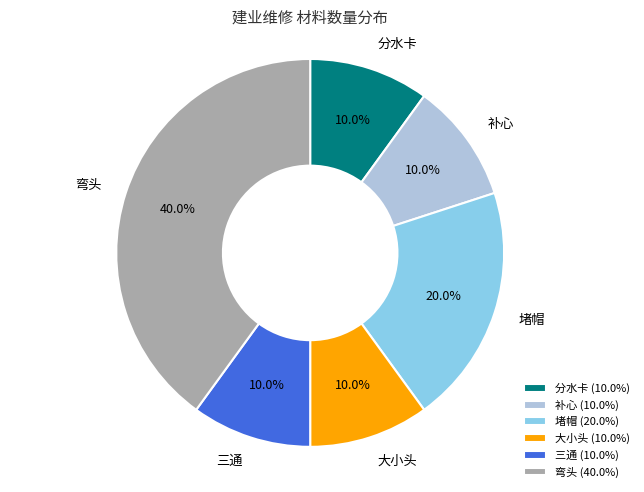

What is the total percentage of 弯头 and 分水卡?

50.0%